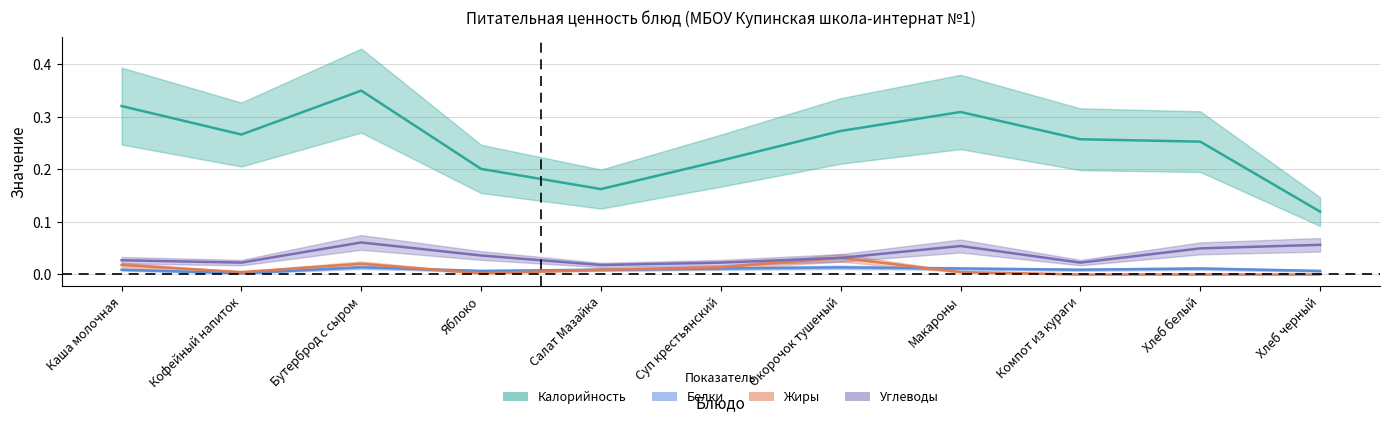

At which category does Белки reach its first local valley?

Кофейный напиток